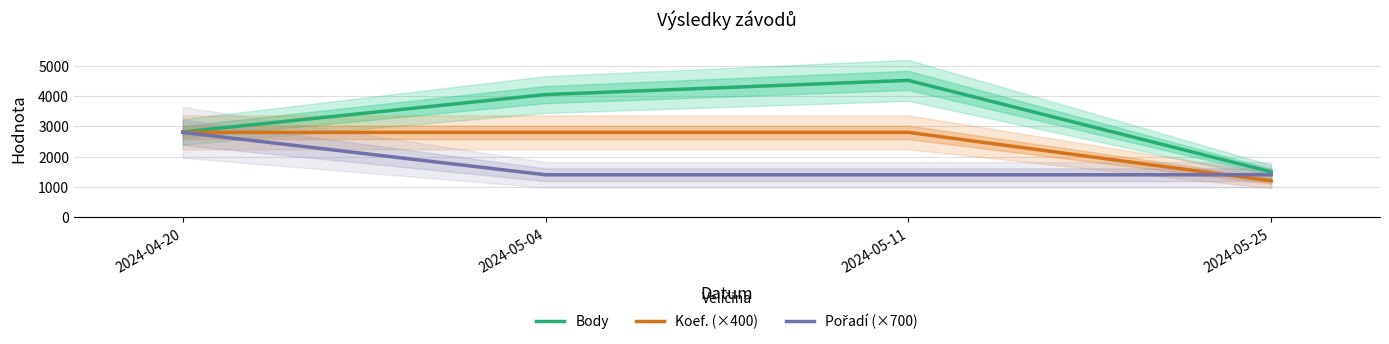

Reading left to right, transcribe all the data shown in this chart.

Body: 2814	4047	4515	1497
Koef. (×400): 2800	2800	2800	1200
Pořadí (×700): 2800	1400	1400	1400